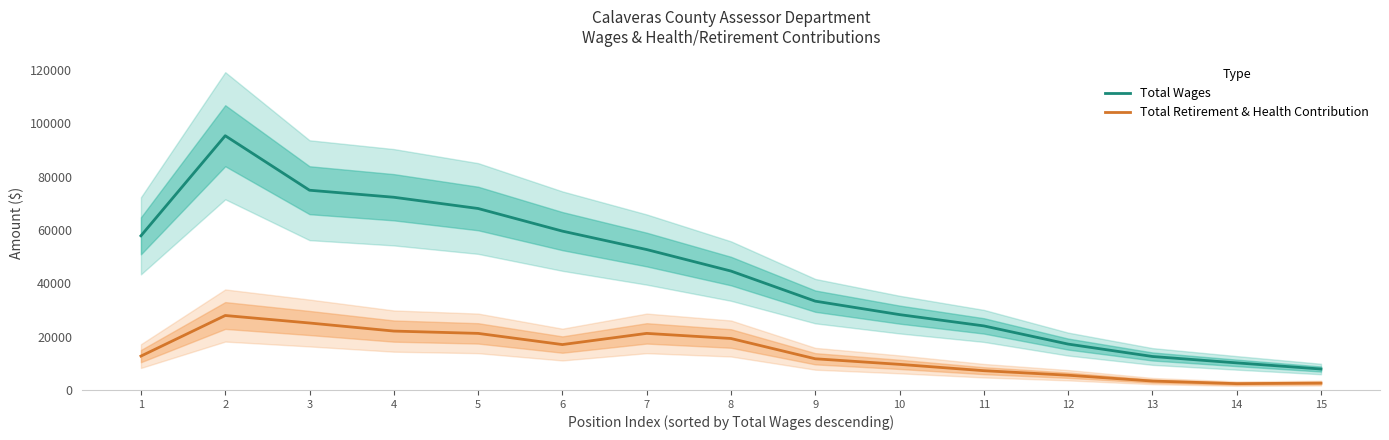

Does the chart display data point markers on the line(s)?

No